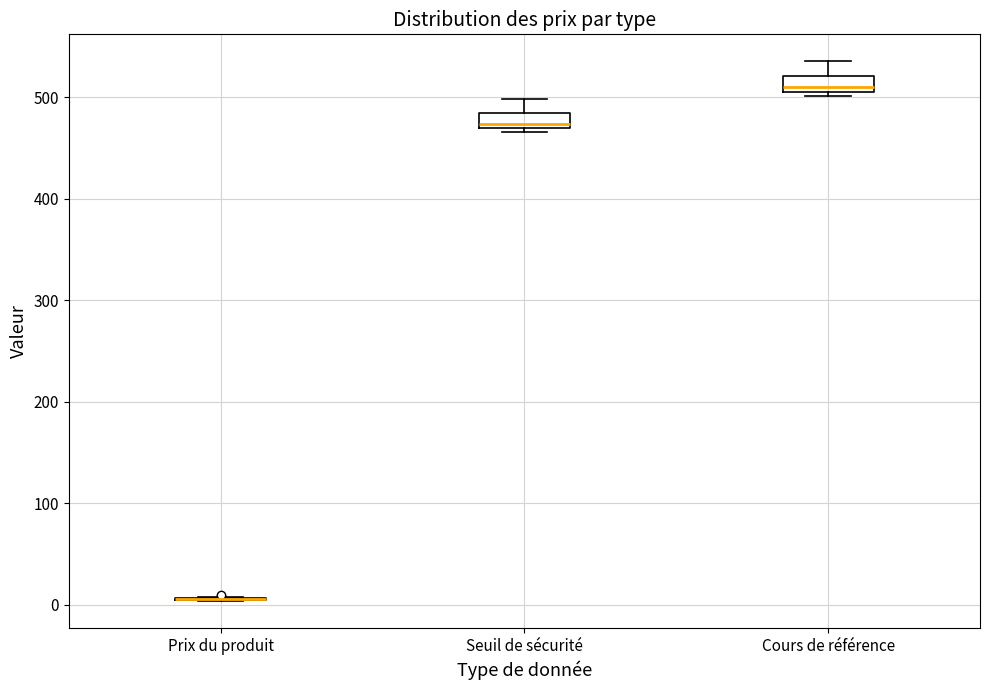

Where does the upper whisker of the box for Cours de référence end on the y-axis? The values are not printed on the chart, so give them approximately, as read against the axis.

540